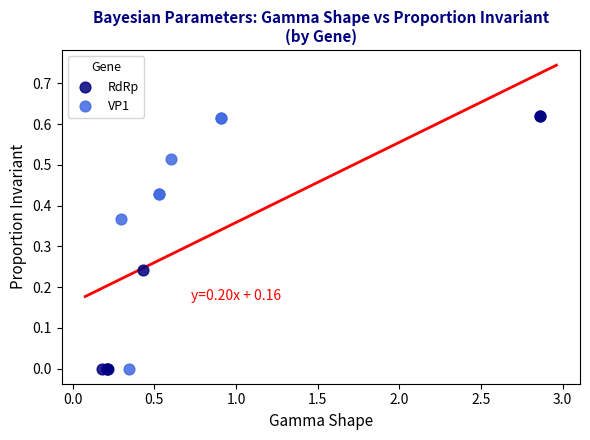

Which series has the largest Y range (max minus min)?

RdRp